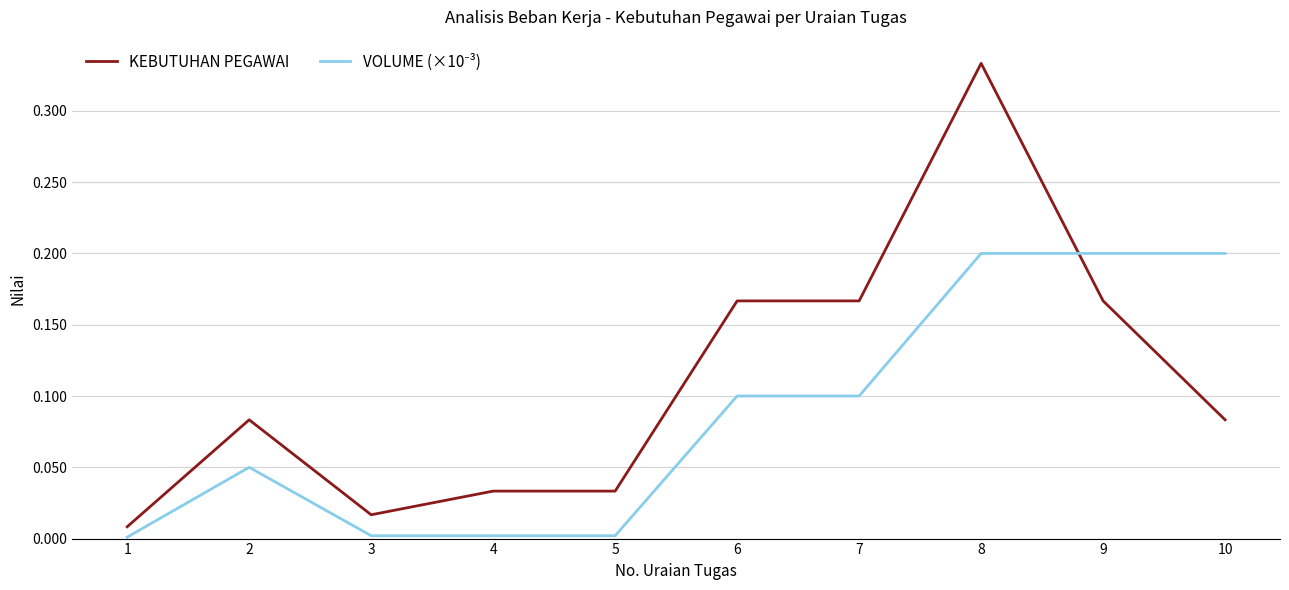

Which category has the highest value across all series?

8